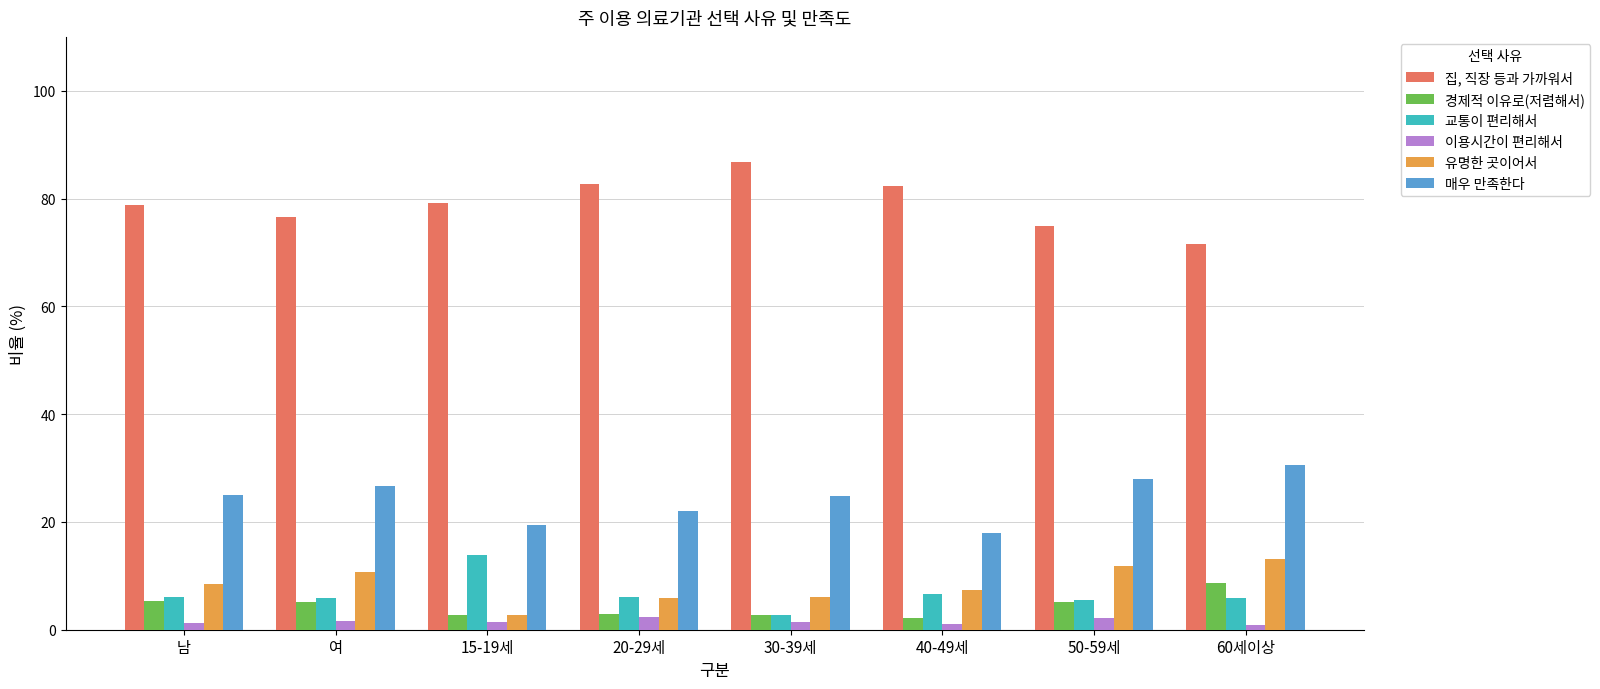

Which series has the largest range (max minus min)?

집, 직장 등과 가까워서